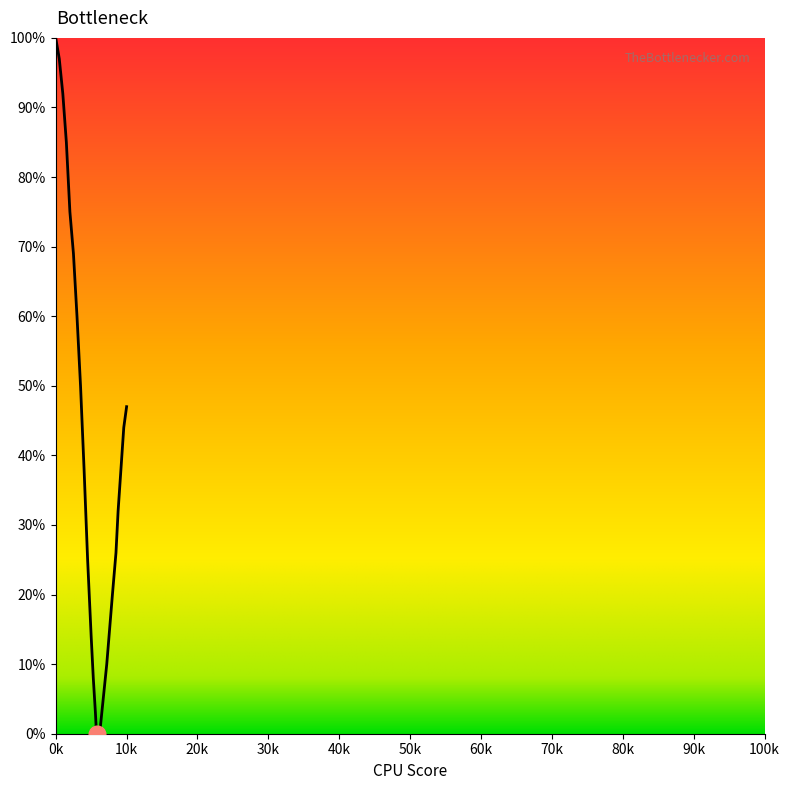

What is the difference between the maximum and minimum values?

100